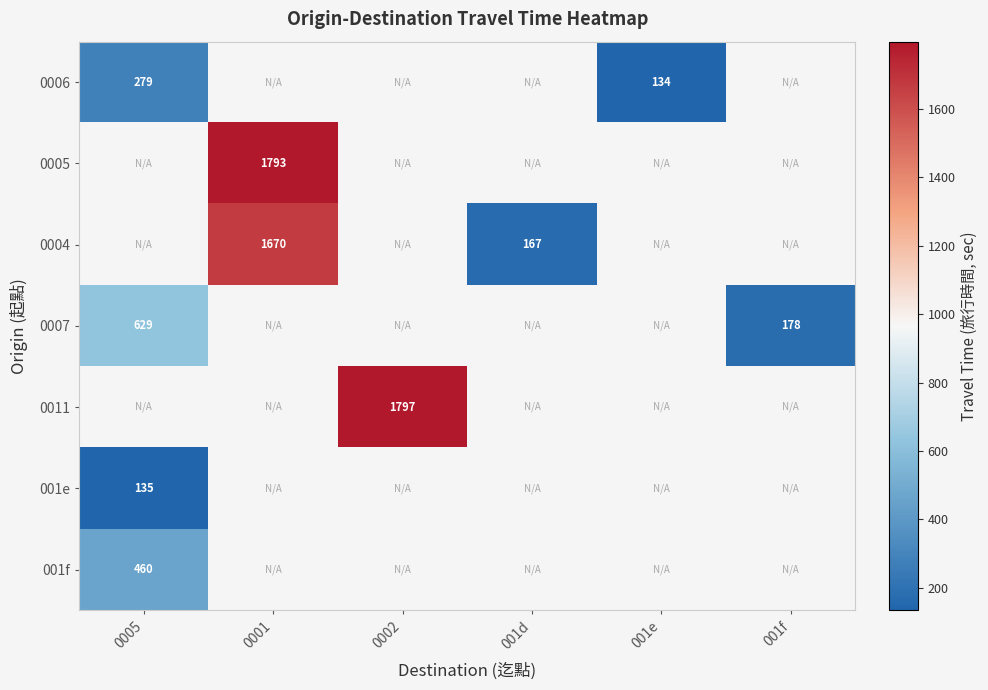

True or false: 0004 has a value of 2212 at 0001.

False